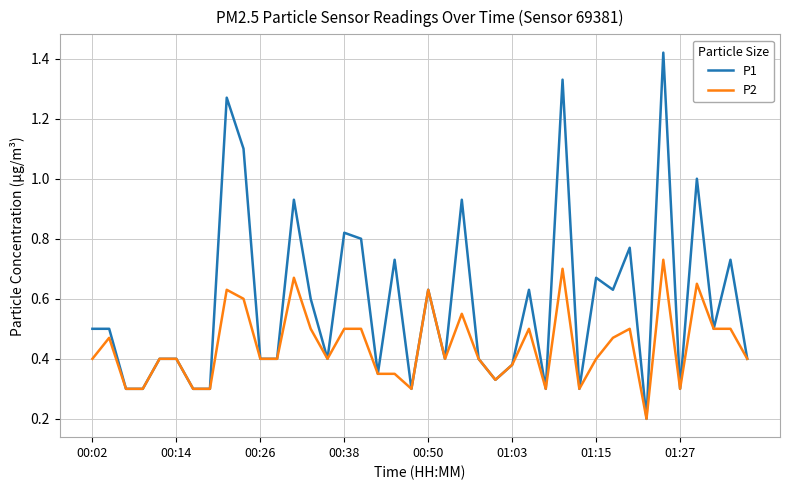

Which series has the largest total across all categories?

P1